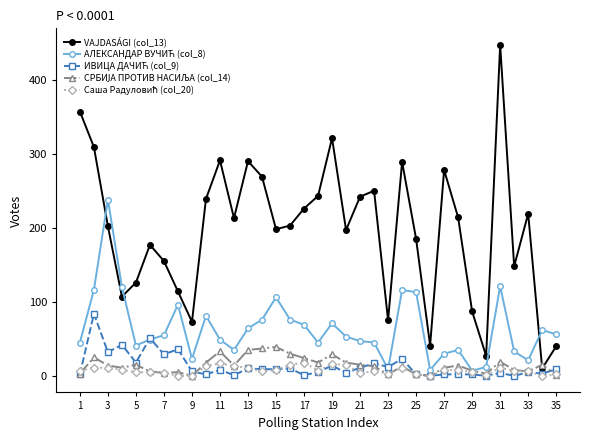

Which series has the largest range (max minus min)?

VАJDASÁGI (col_13)